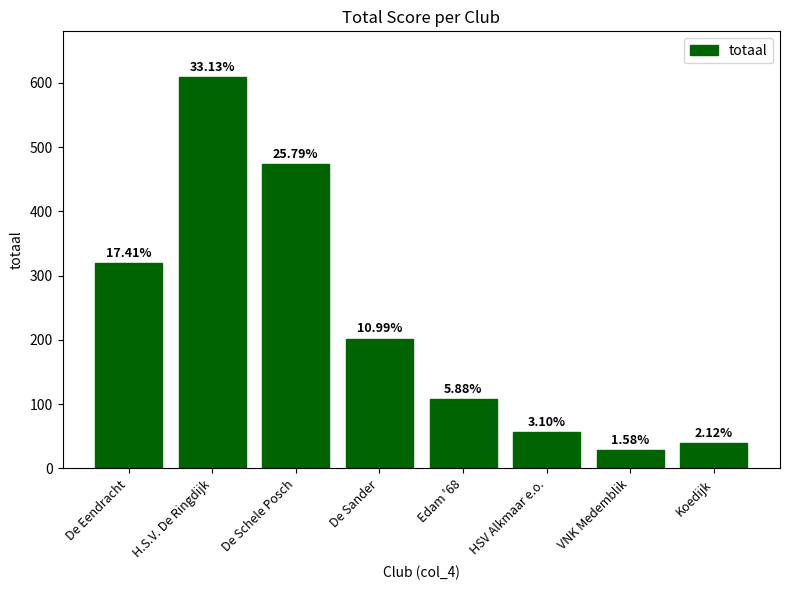

How many bars are there in total?

8